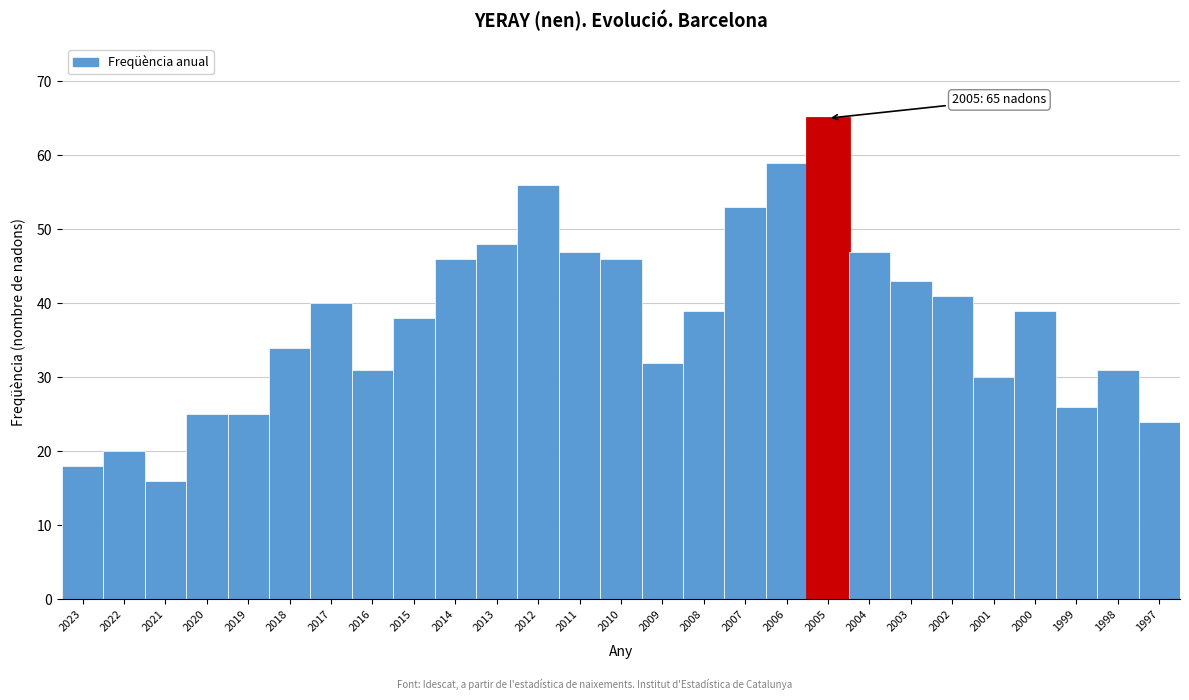

Reading left to right, list all the values displayed in this chart.

2023=18	2022=20	2021=16	2020=25	2019=25	2018=34	2017=40	2016=31	2015=38	2014=46	2013=48	2012=56	2011=47	2010=46	2009=32	2008=39	2007=53	2006=59	2005=65	2004=47	2003=43	2002=41	2001=30	2000=39	1999=26	1998=31	1997=24